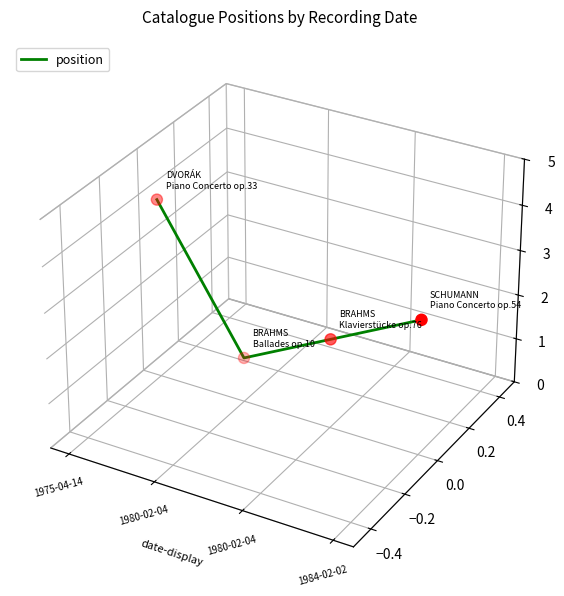

Between 1980-02-04 and 1975-04-14, which is larger?

1975-04-14